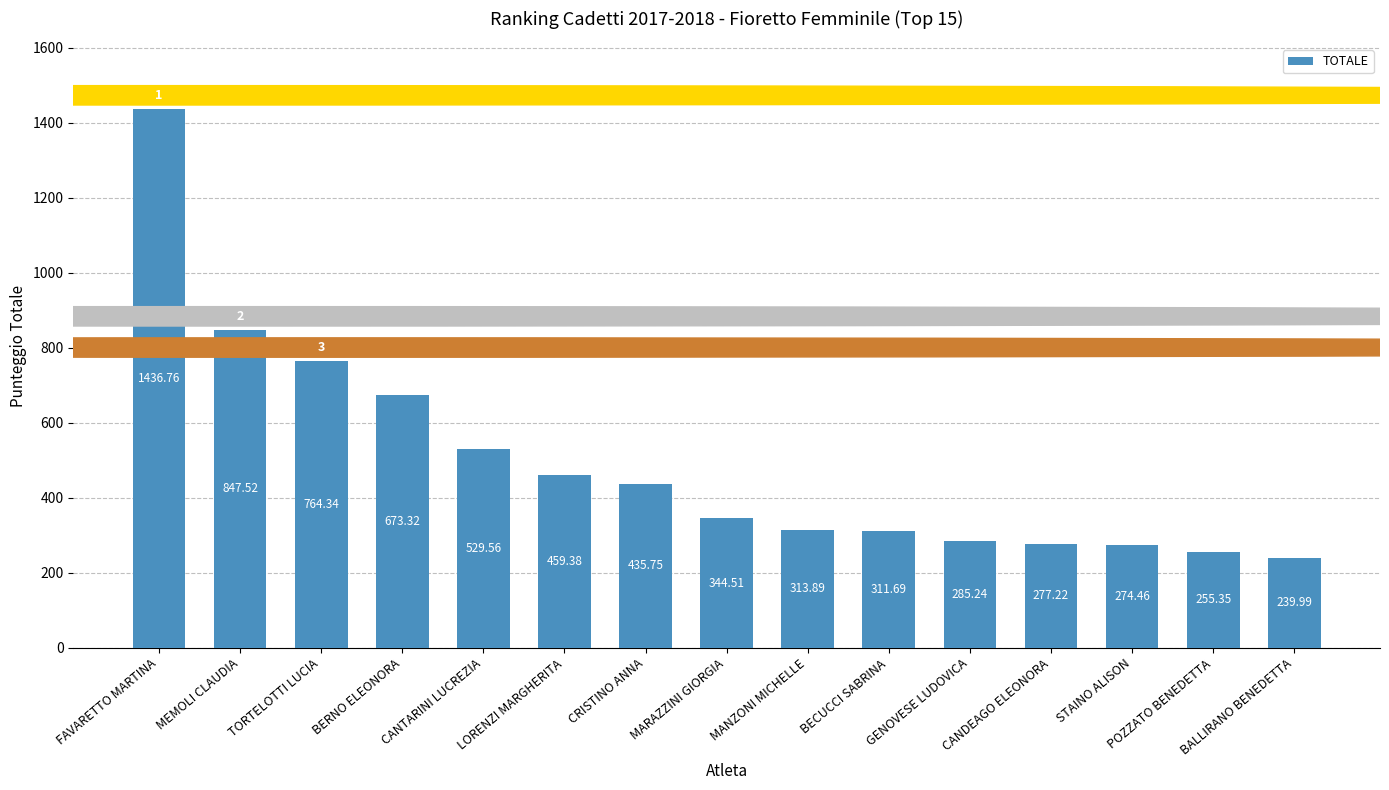

The chart shows a value of 847.5 at MEMOLI CLAUDIA. True or false?

True